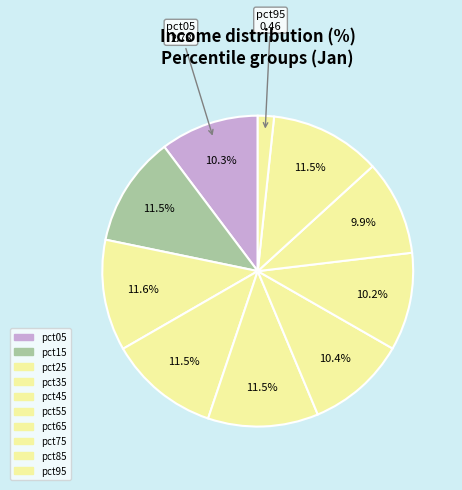

To the nearest percent, what portion does pct35 represent?

12%